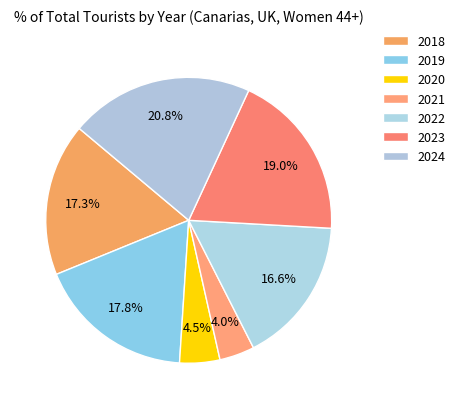

Does 2018 represent more than half of the total?

No